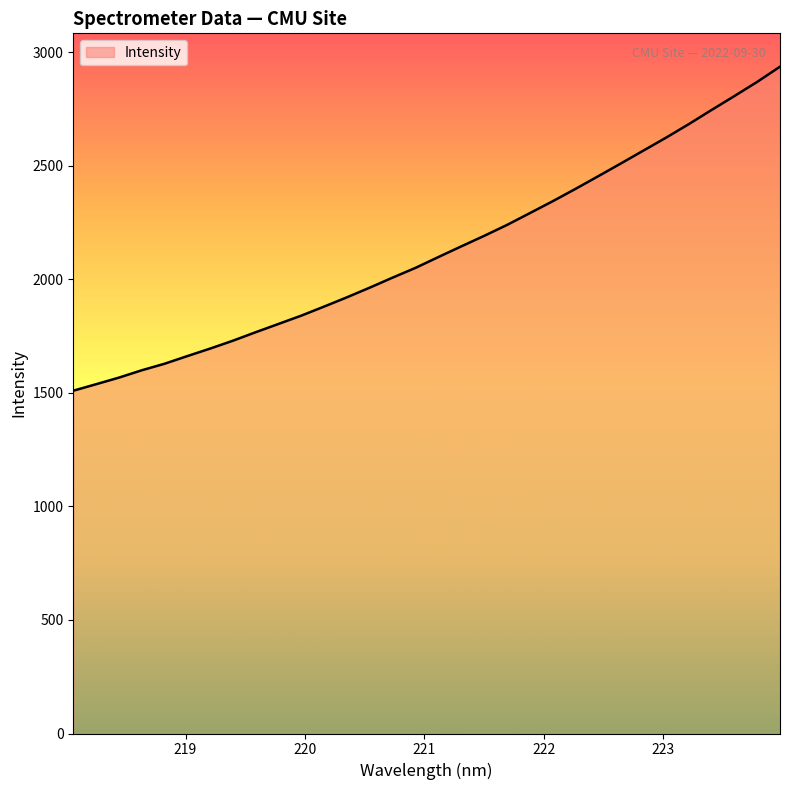

Reading left to right, list all the values displayed in this chart.

1509.1	1537.7	1566.8	1599.1	1627.9	1661.7	1694.7	1729.4	1766.9	1803.4	1839.9	1879.8	1920.6	1963.2	2007.2	2049.9	2097.4	2144.1	2190.2	2238.2	2290.0	2342.2	2396.5	2452.4	2508.9	2566.1	2623.4	2683.1	2745.4	2806.5	2868.9	2935.7